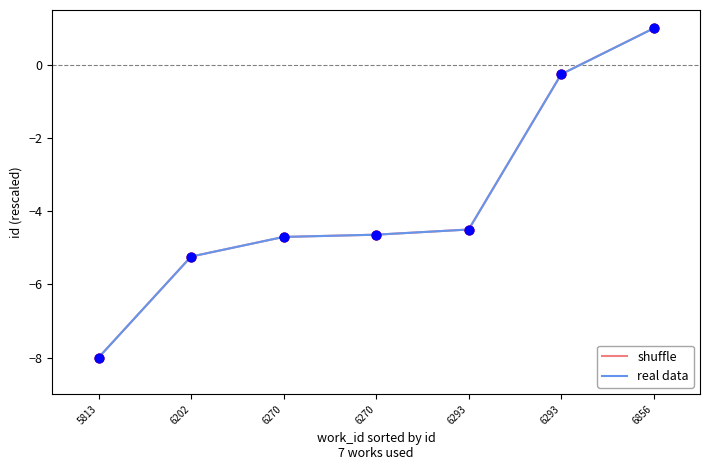

Is this an area chart (filled region under the line)?

No